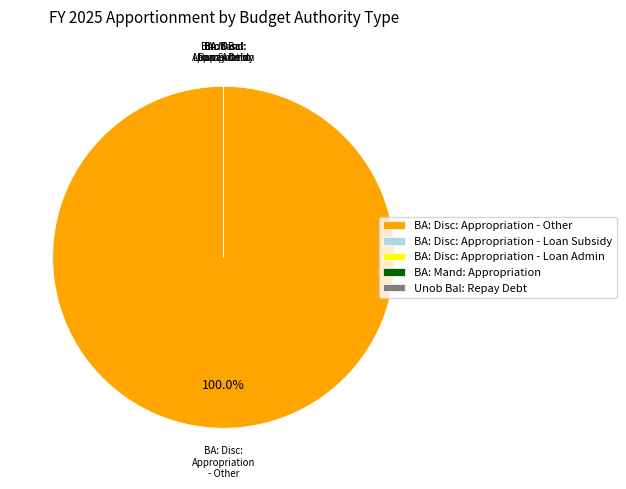

Does any single category account for the majority?

Yes